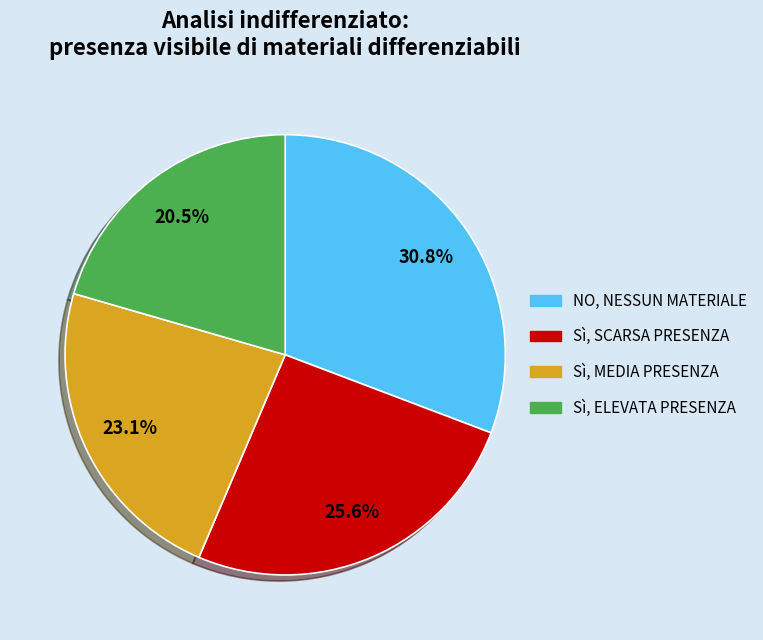

Rank the categories by value from highest to lowest.

NO, NESSUN MATERIALE, Sì, SCARSA PRESENZA, Sì, MEDIA PRESENZA, Sì, ELEVATA PRESENZA